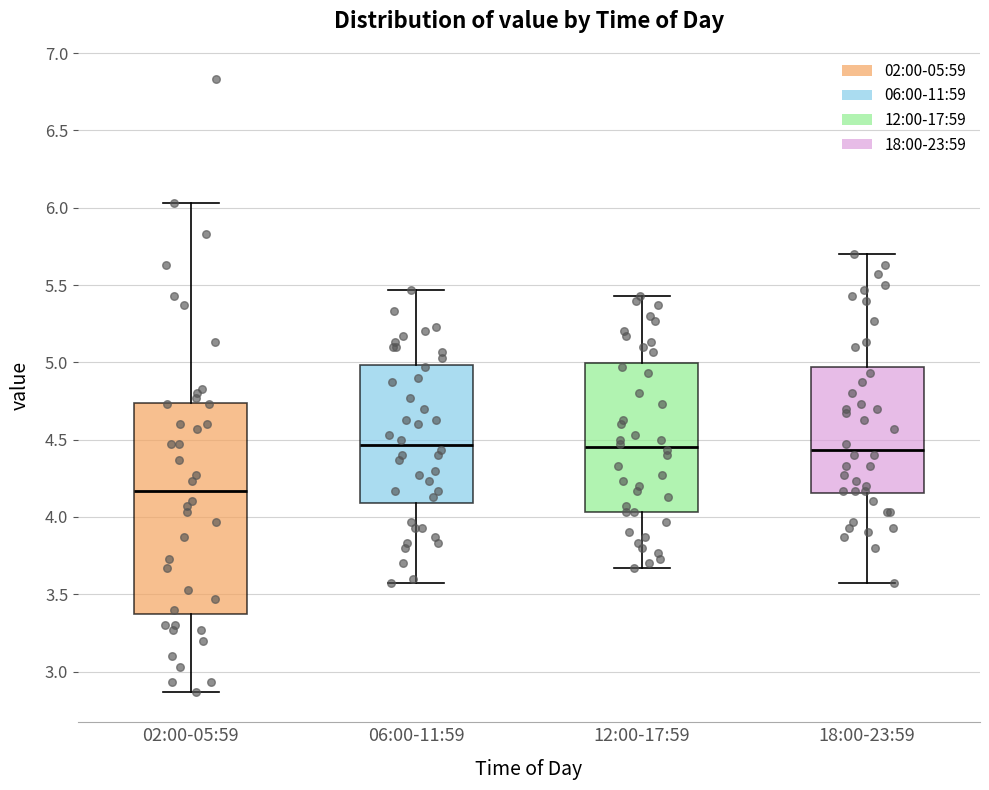

Which box's median line is the lowest?

02:00-05:59